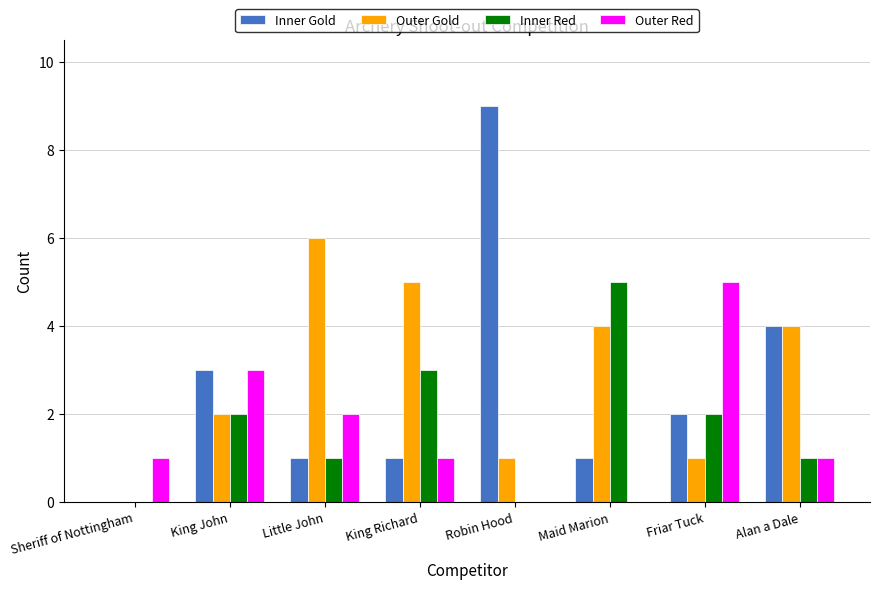

The value of Outer Red at Sheriff of Nottingham is 2. True or false?

False